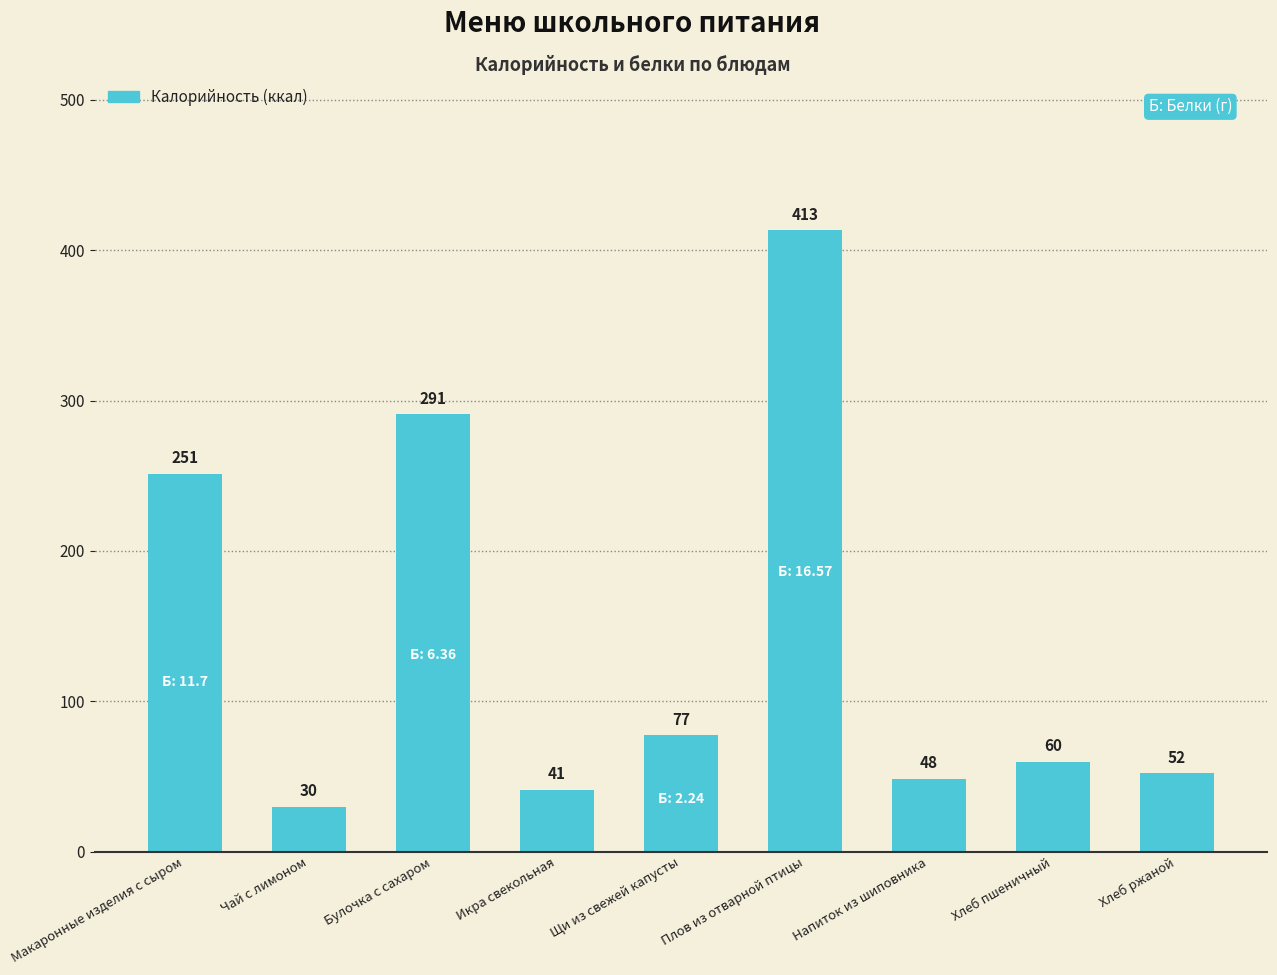

True or false: the data shows 251.4 at Макаронные изделия с сыром.

True